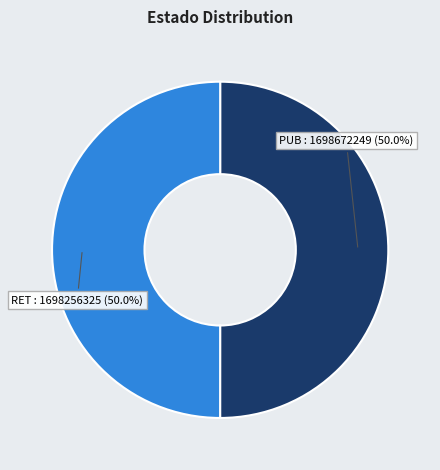

Approximately how many times larger is the value at PUB compared to RET?

1.0